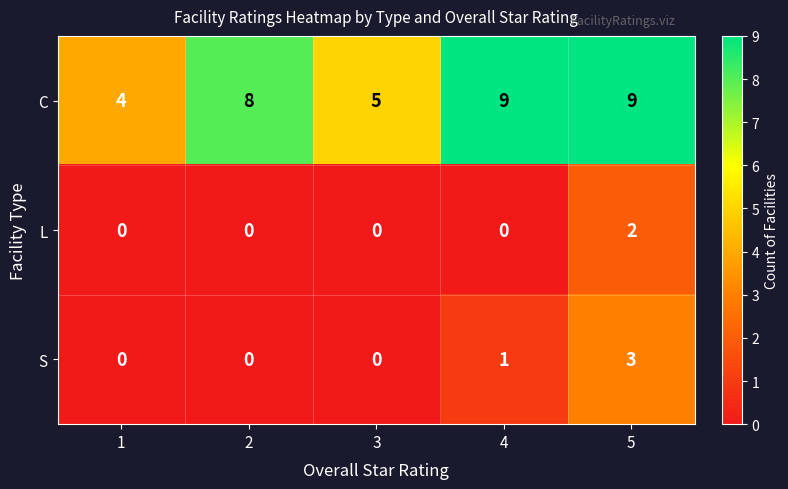

What is the total value across all series at 5?

14